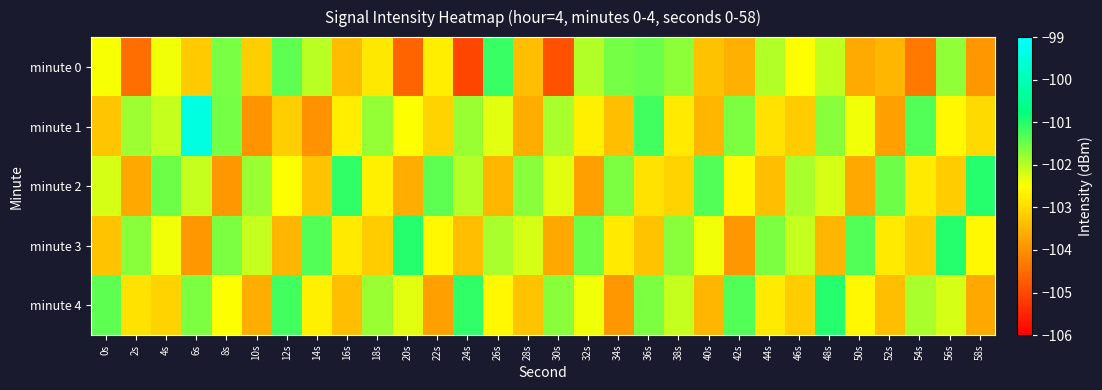

At which category is the sum across all series the highest?

6s